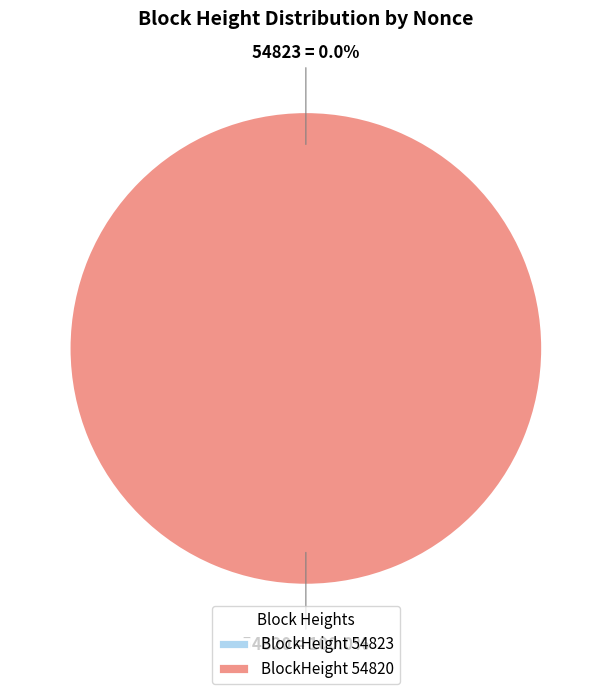

Which category has the biggest portion of the pie?

54820